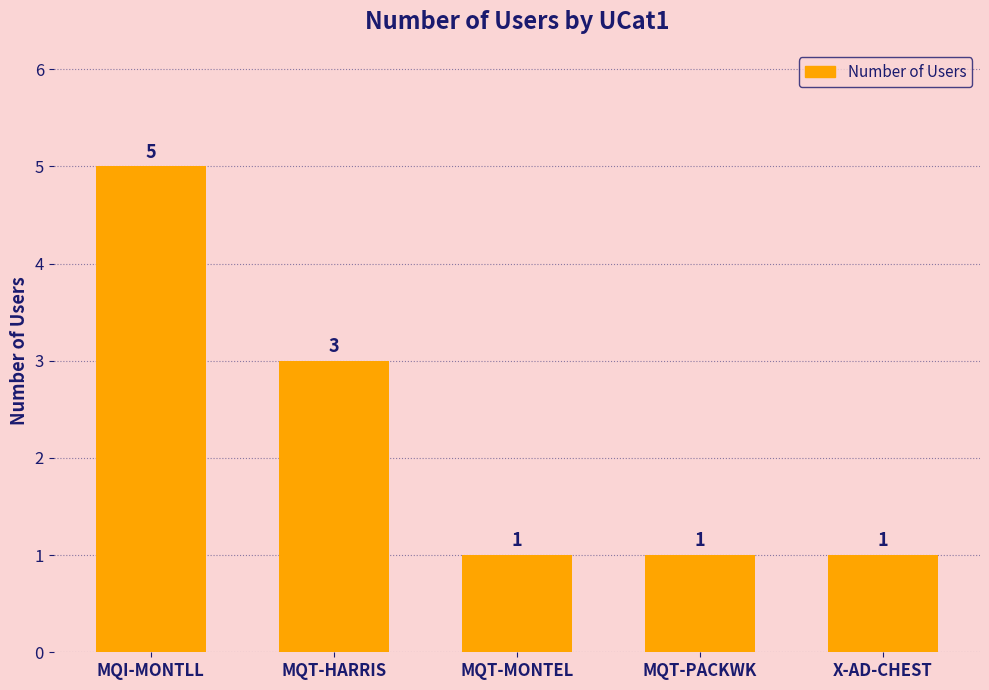

What is the sum of the values at MQI-MONTLL and MQT-PACKWK?

6